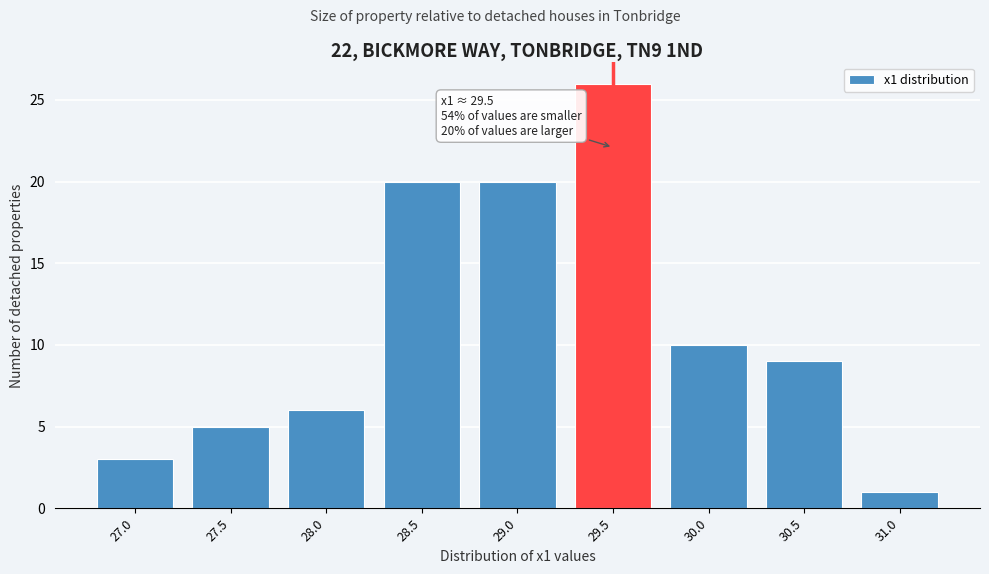

Reading left to right, transcribe all the data shown in this chart.

3	5	6	20	20	26	10	9	1